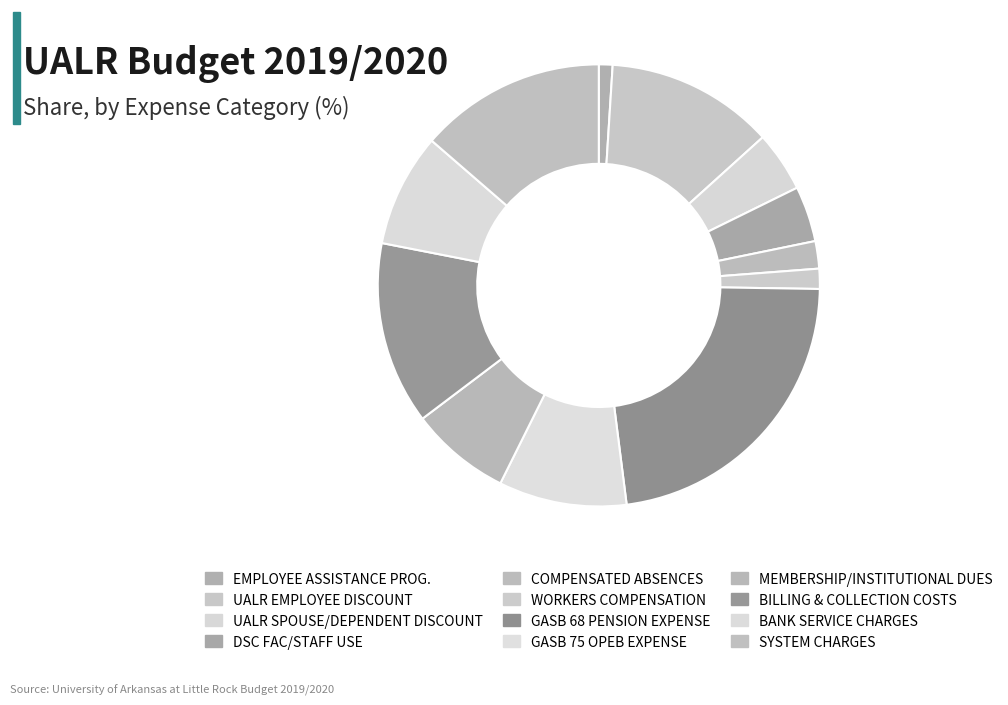

Approximately how many times larger is the value at UALR SPOUSE/DEPENDENT DISCOUNT compared to BILLING & COLLECTION COSTS?

0.3